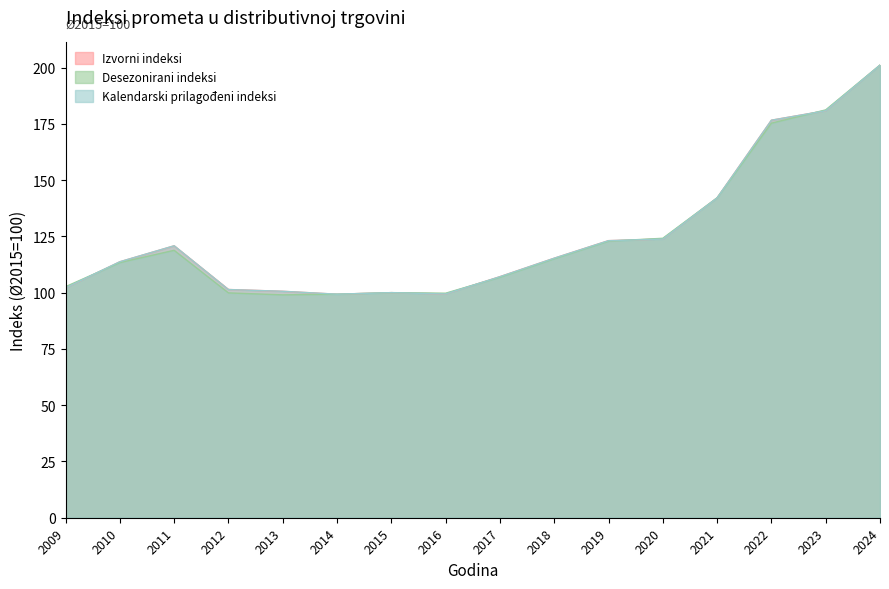

How many intersections are there between Izvorni indeksi and Desezonirani indeksi?

6